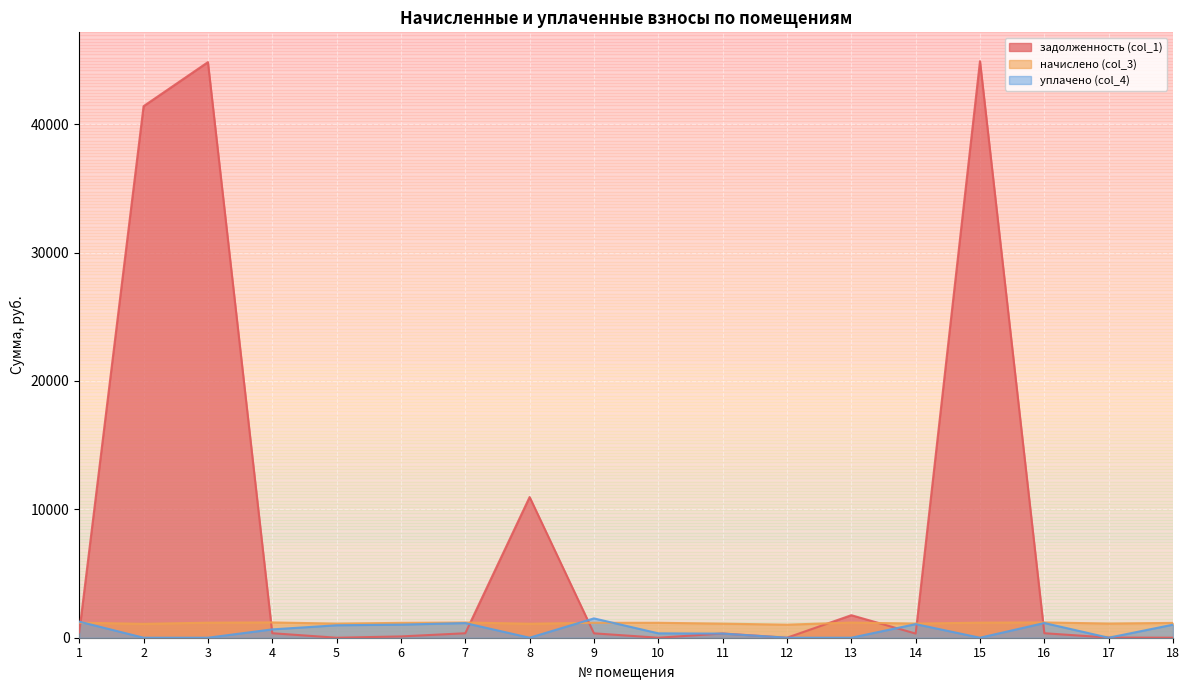

True or false: задолженность (col_1) has a value of 3118.8 at 8.

False